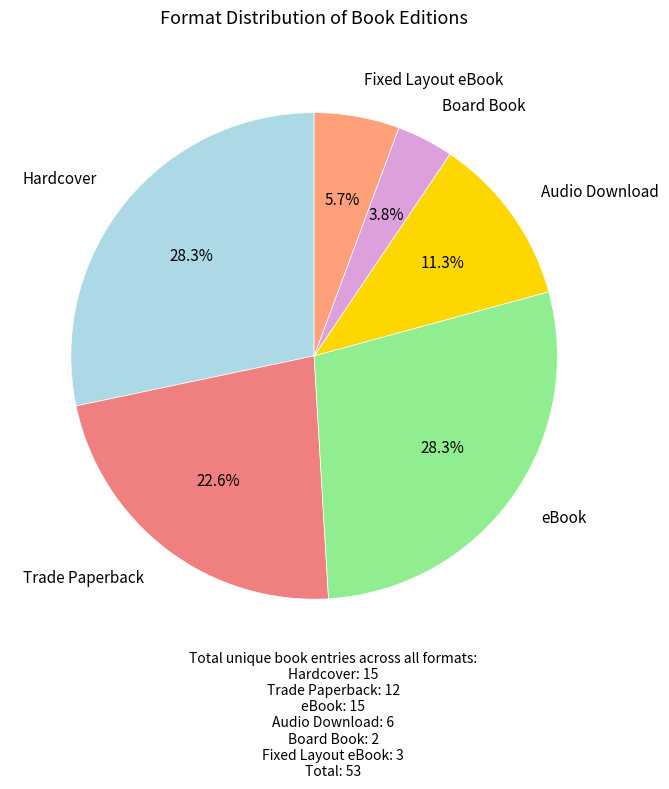

Which slice is the smallest?

Board Book